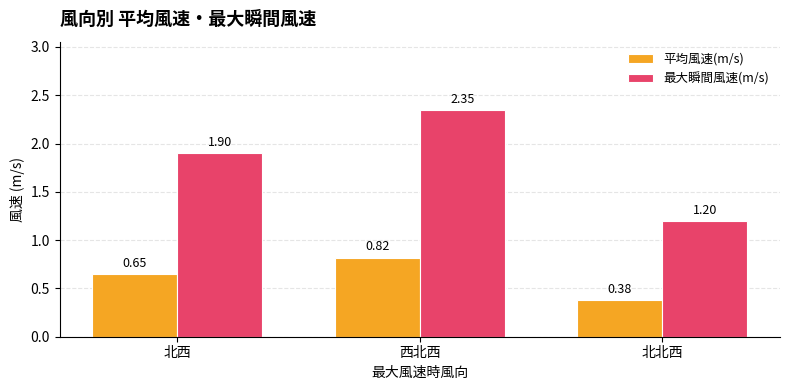

What value does the 最大瞬間風速(m/s) series have at 北北西?

1.2